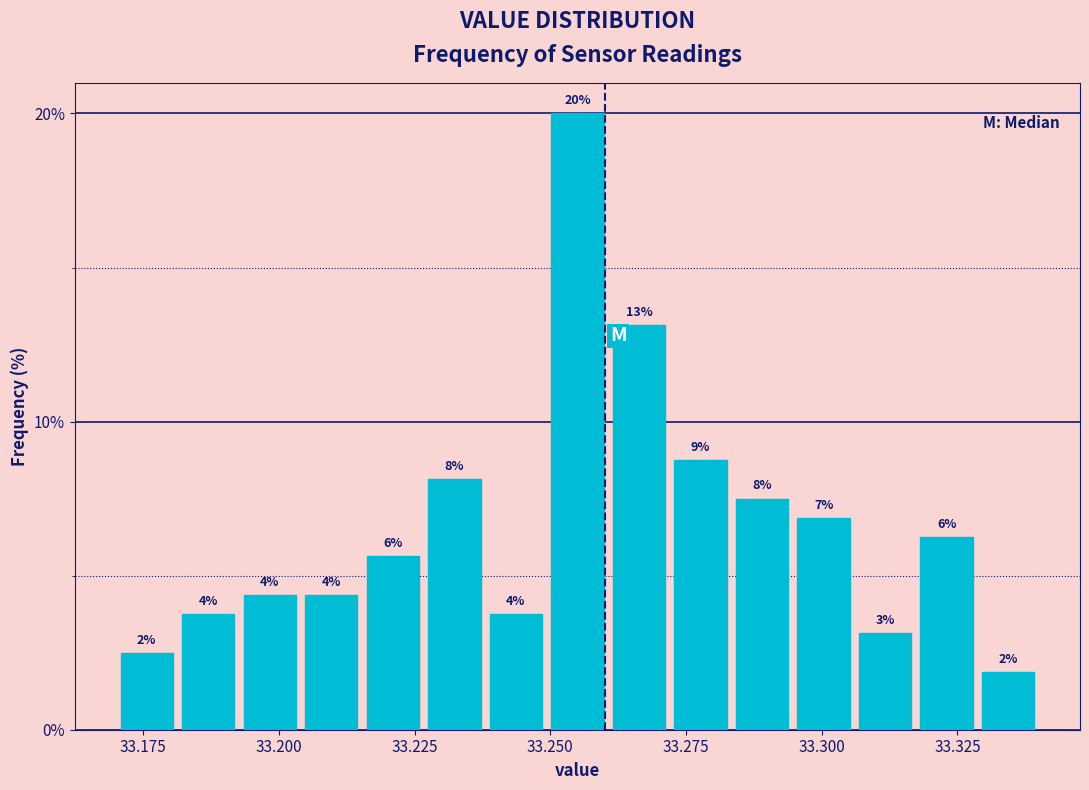

Read against the x-axis, roughly where is the centre of the tallest bar?

33.255